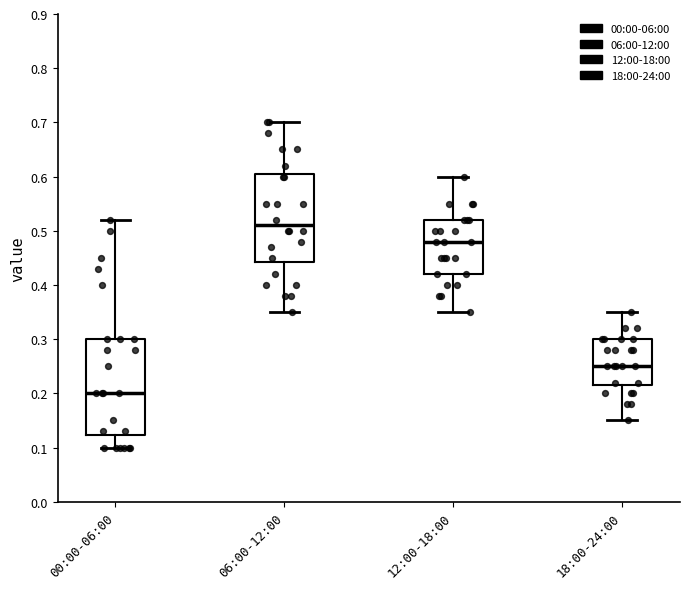

Where does the upper whisker of the box for 06:00-12:00 end on the y-axis? The values are not printed on the chart, so give them approximately, as read against the axis.

0.70